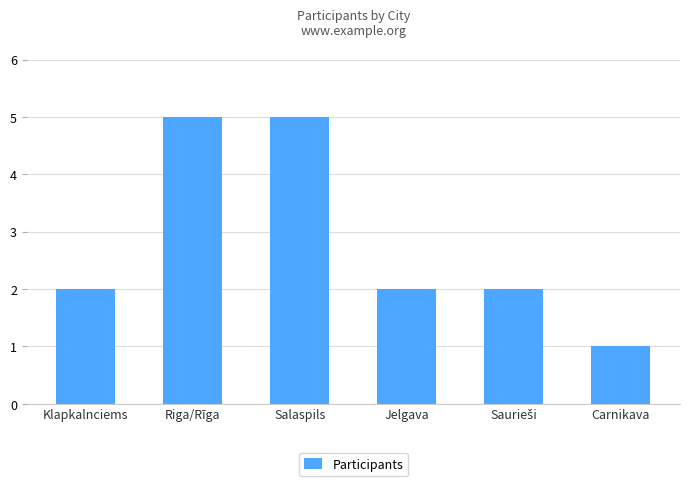

Reading left to right, list all the values displayed in this chart.

2	5	5	2	2	1